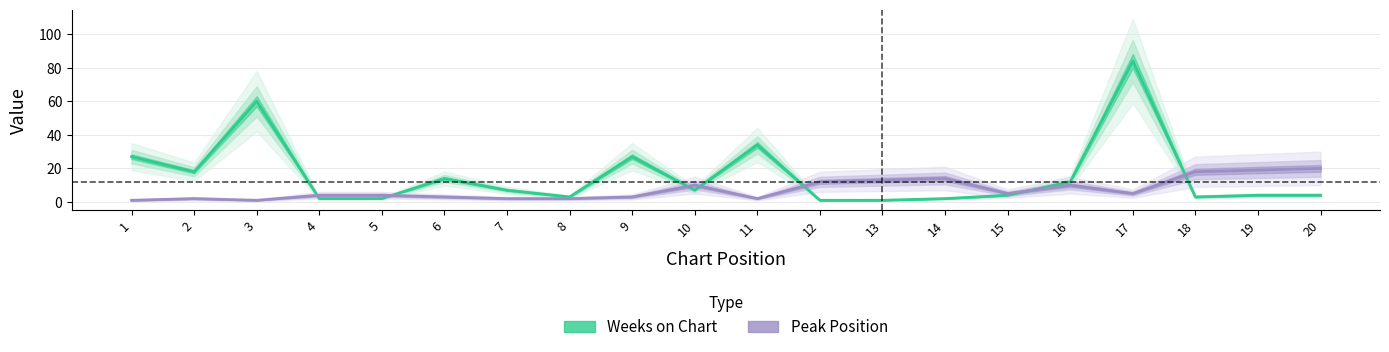

Where is the first local minimum for Weeks on Chart?

2